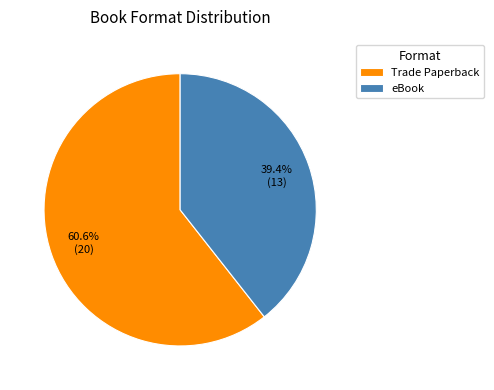

How many slices are in this pie chart?

2